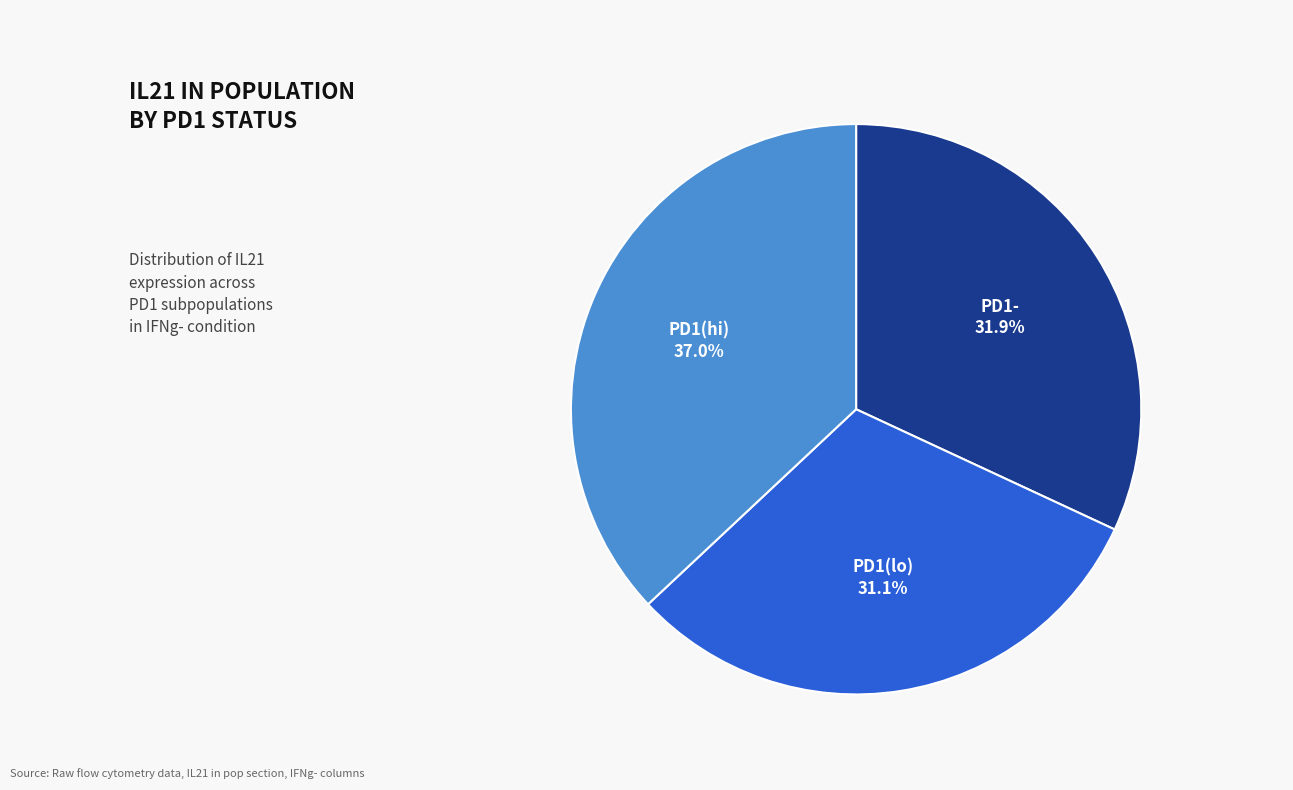

Is it true that PD1(lo) is 31% of the pie?

True